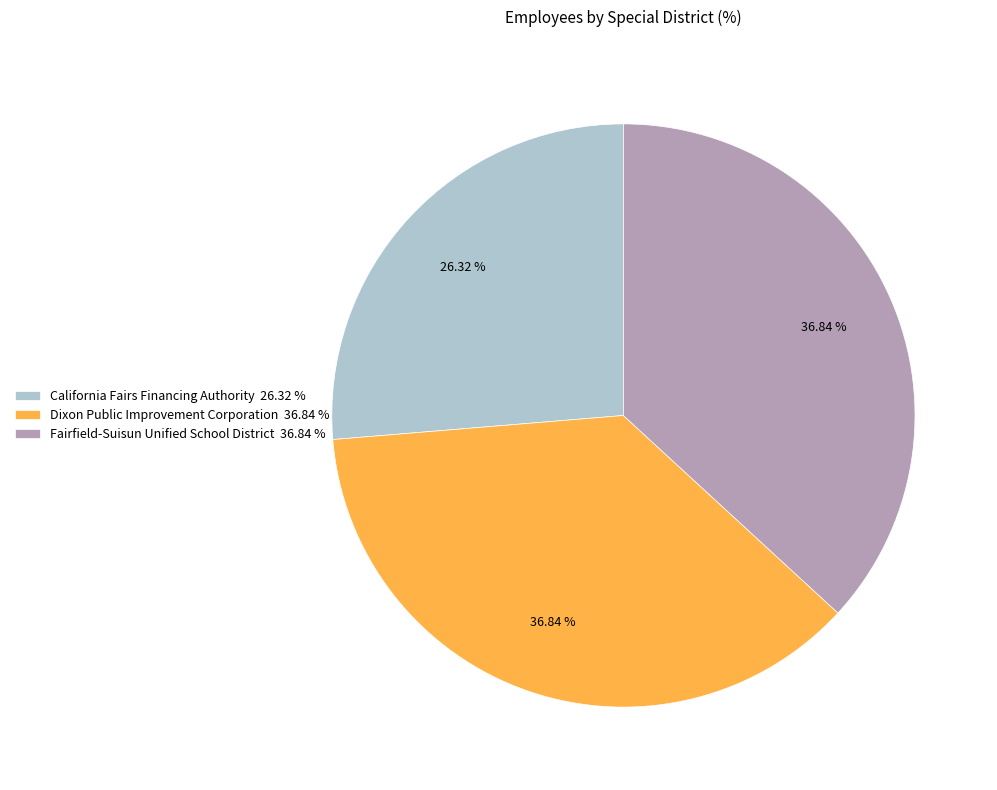

Combined, do Dixon Public Improvement Corporation and Fairfield-Suisun Unified School District account for over 50%?

Yes